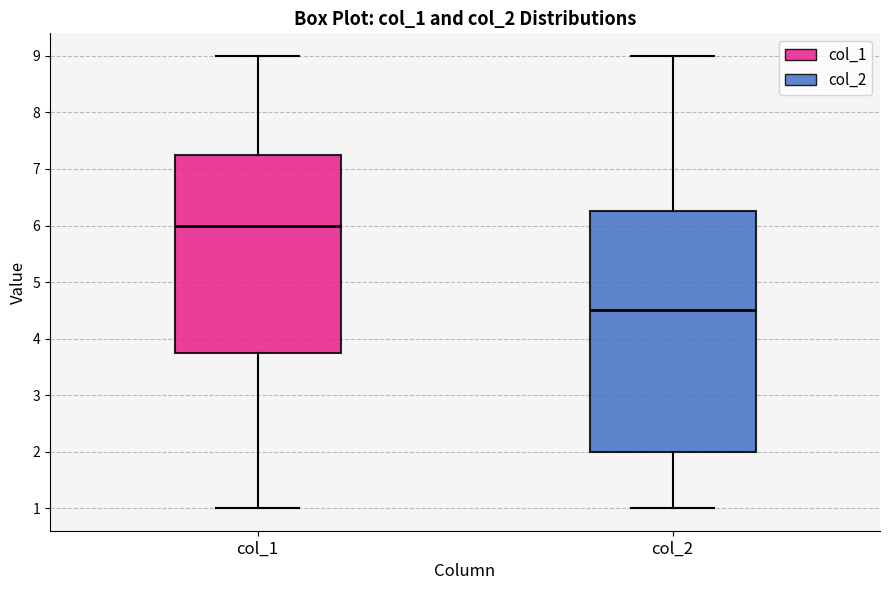

Comparing the boxes themselves (not the whiskers), which one is the tallest?

col_2